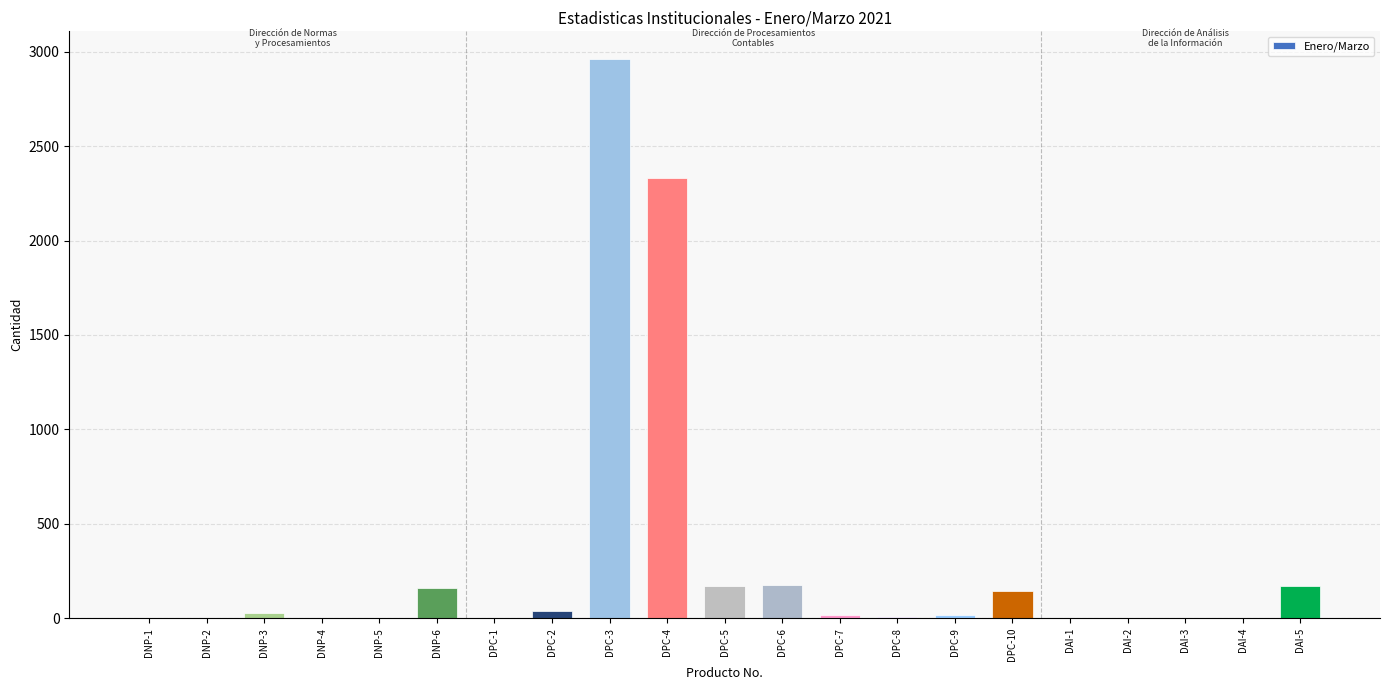

What is the maximum value shown in the chart?

2960